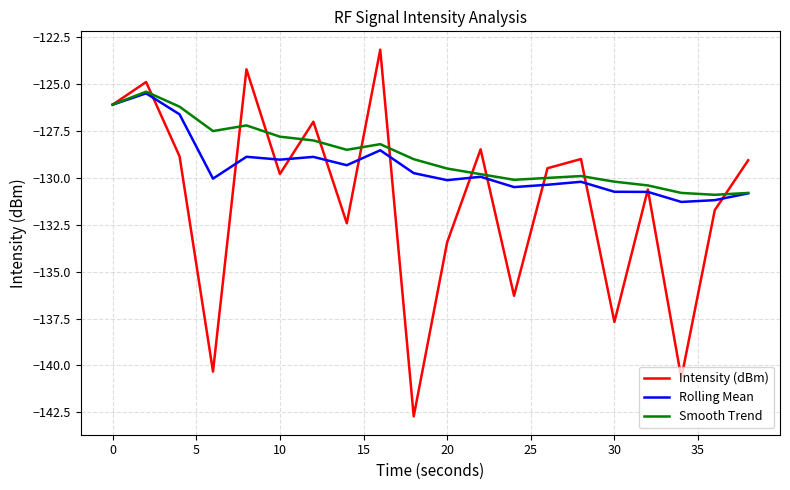

What is the maximum value shown in the chart?

-123.2